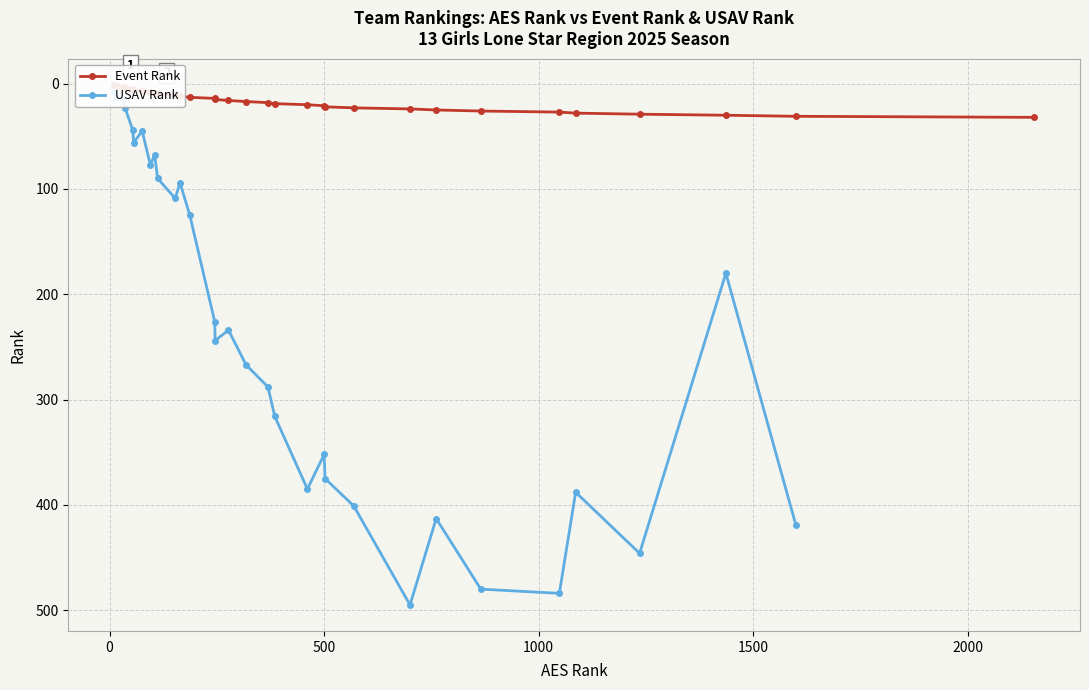

List the series in order of their peak value, lowest first.

Event Rank, USAV Rank